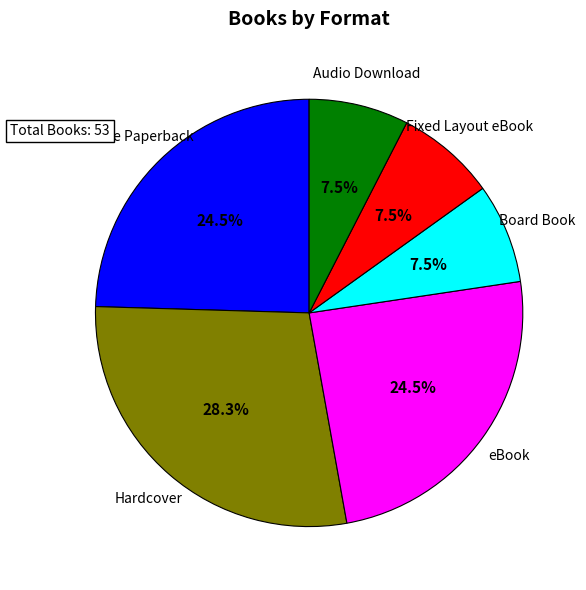

Is there any slice that represents more than half of the pie?

No